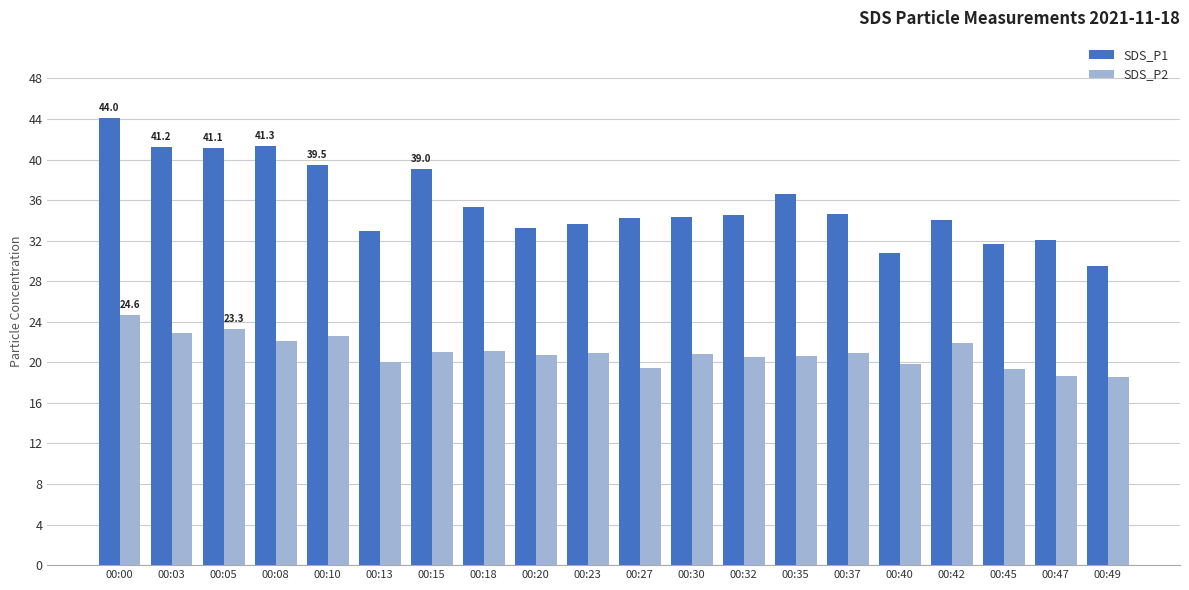

Which series has the widest spread of values?

SDS_P1